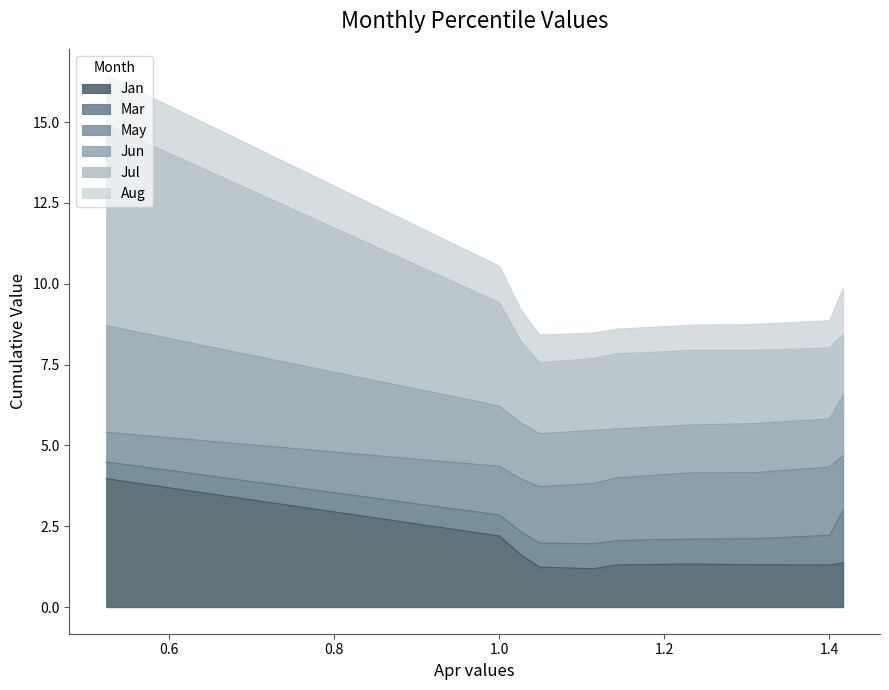

True or false: Jul and Jun intersect in this chart.

False